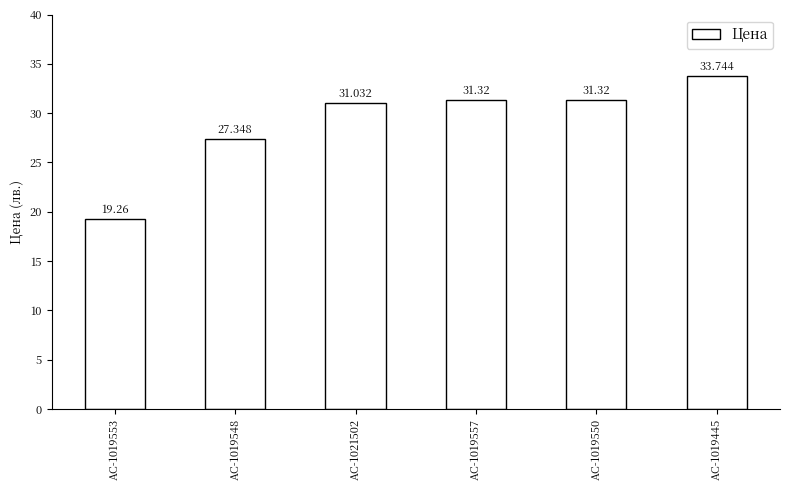

At which label is the value closest to 26?

AC-1019548